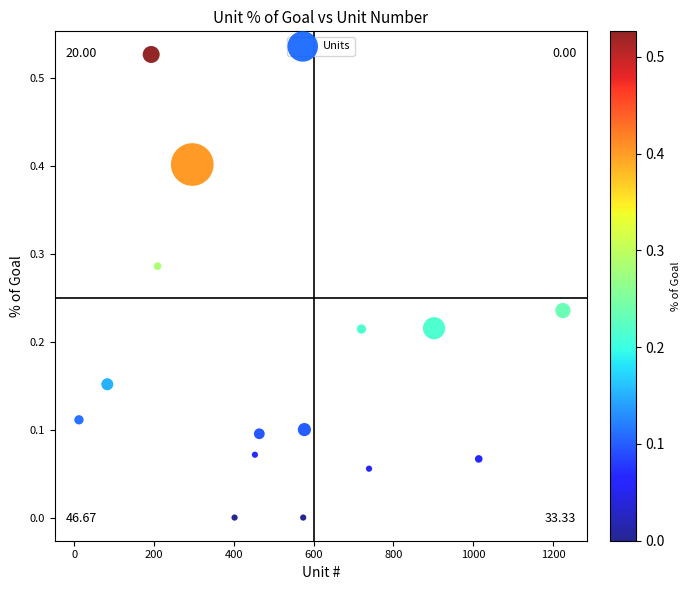

How many points are shown in the scatter plot?

15